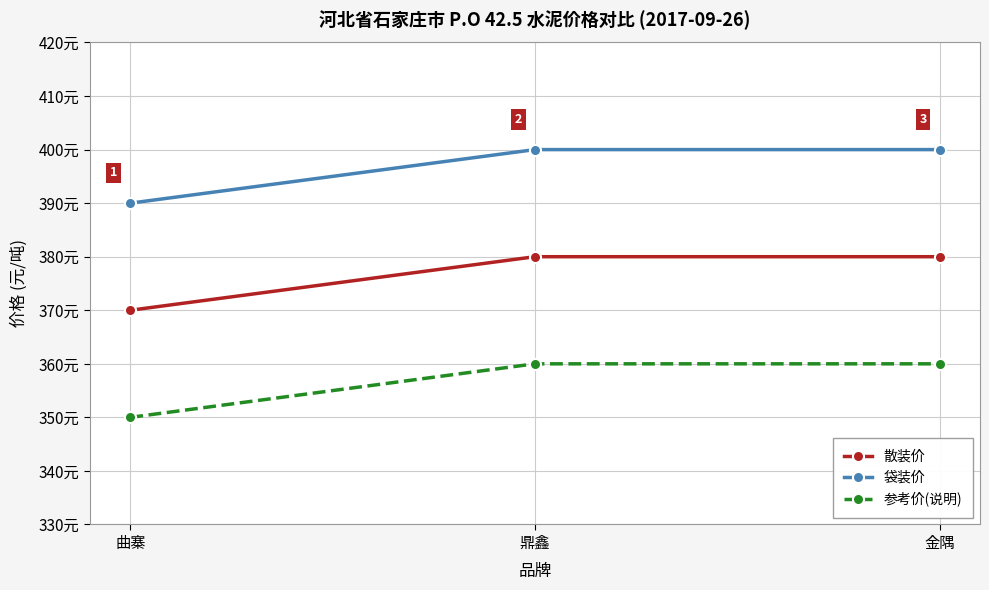

Is it true that 参考价(说明) equals 360 at 鼎鑫?

True